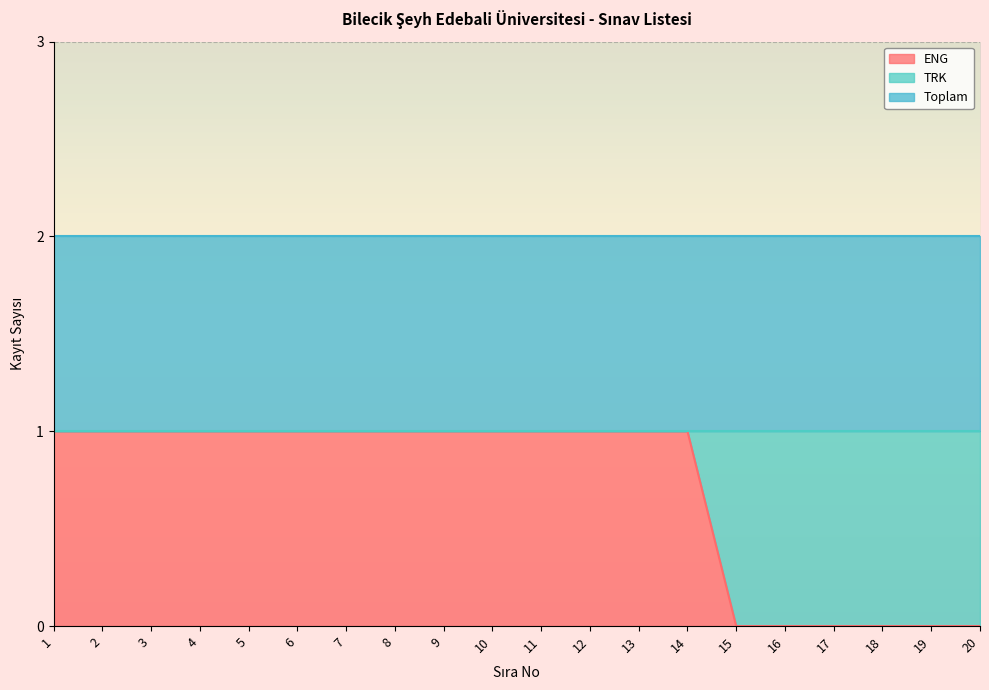

At how many categories does at least one series exceed 0?

20